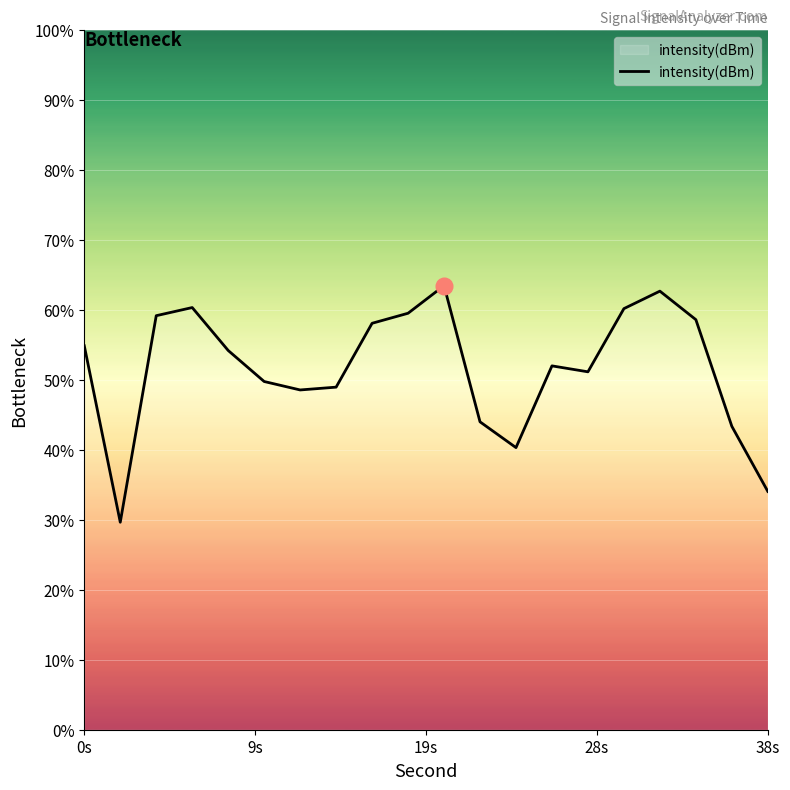

How many lines are shown in the chart?

1